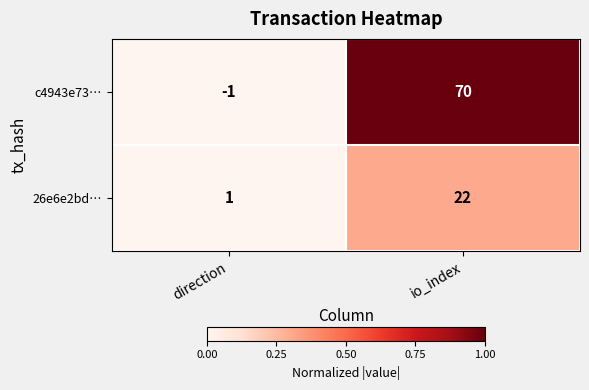

What is the total value across all series at io_index?

92